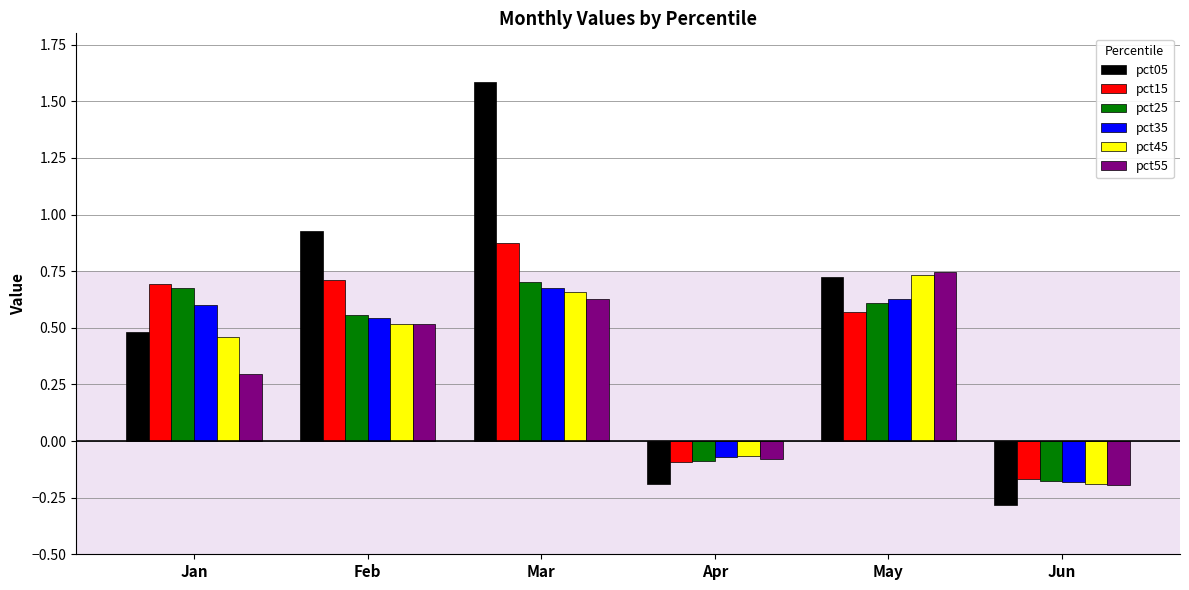

What is the difference between the pct25 values at Apr and Jun?

0.1